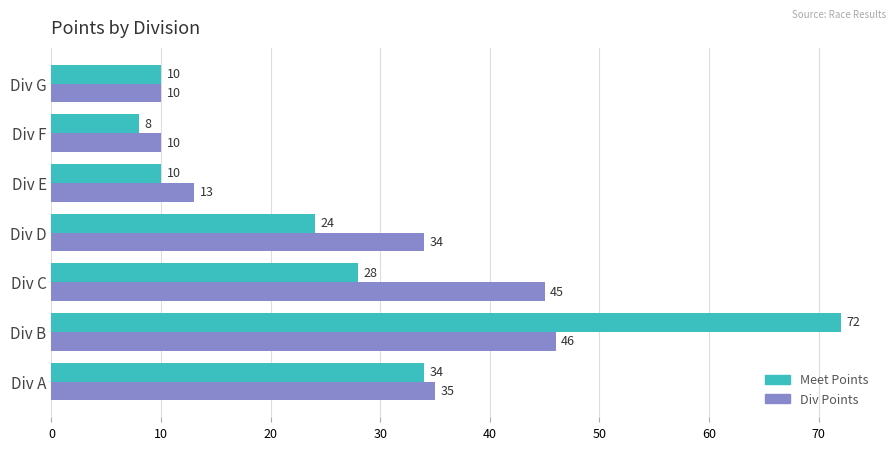

Which series has the largest total across all categories?

Div Points